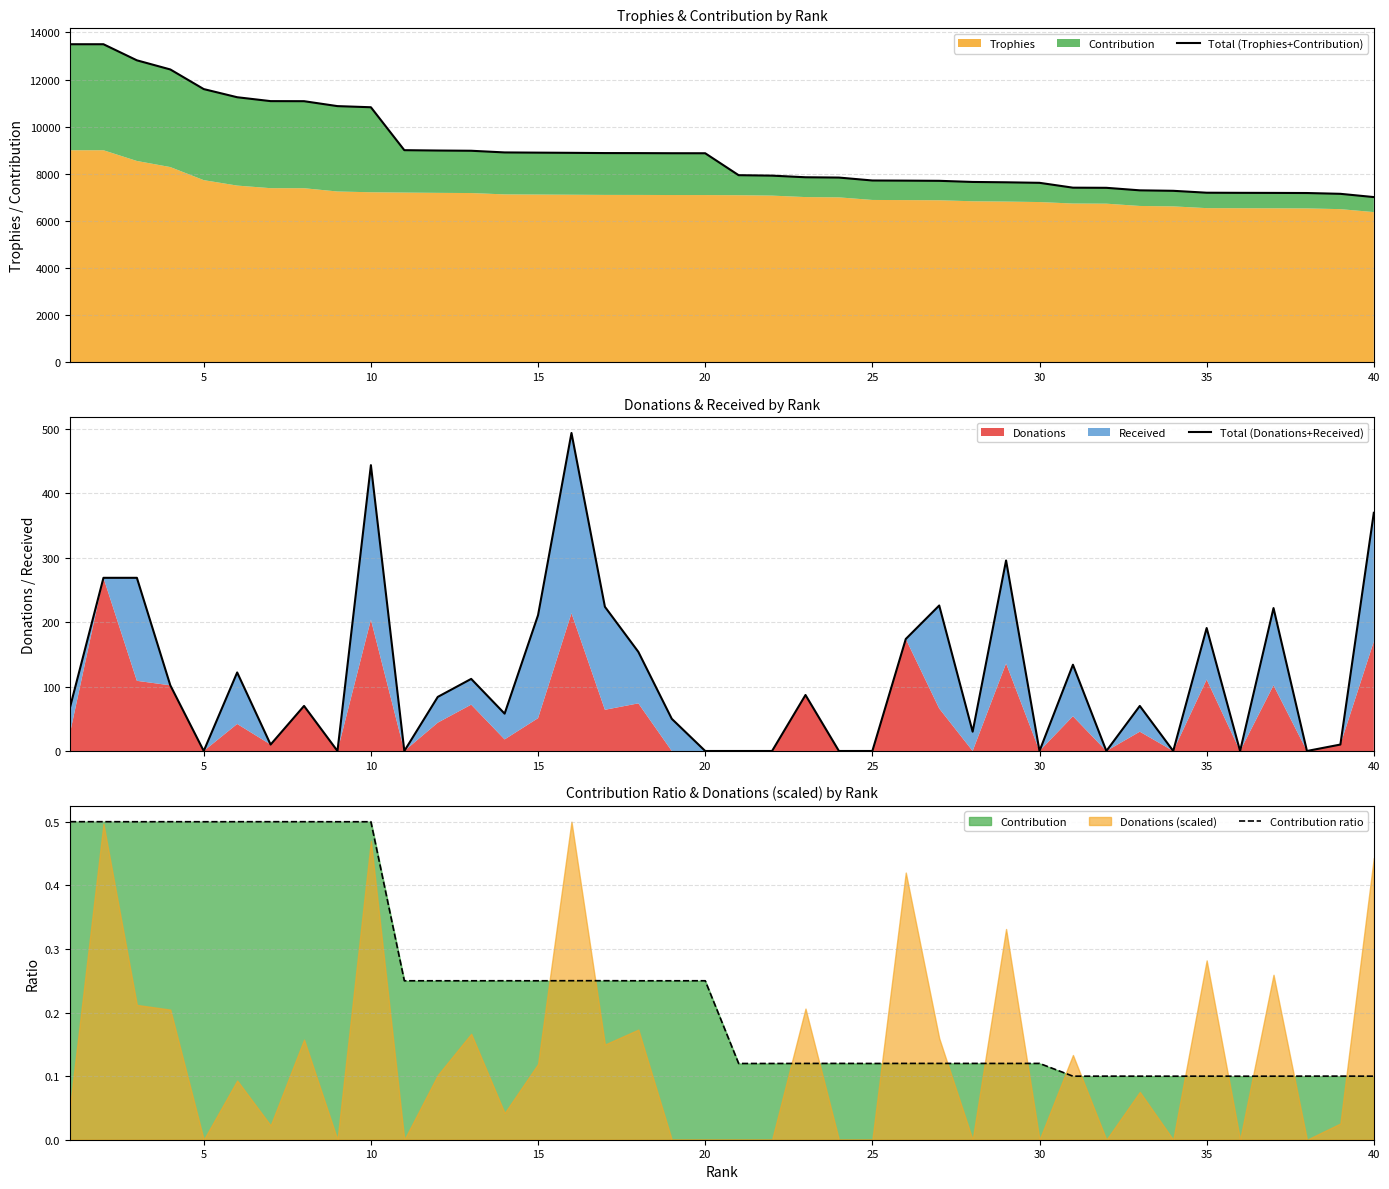

Which series has the largest total across all categories?

Total (Trophies+Contribution)